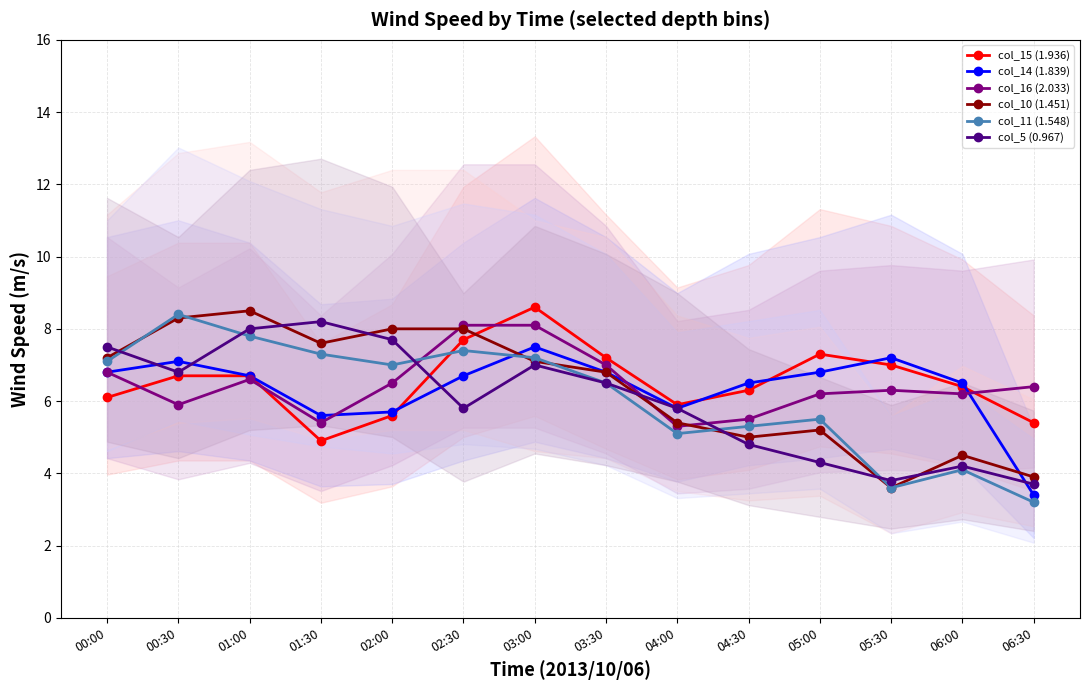

List the labels in order of col_10 (1.451) value, smallest first.

05:30, 06:30, 06:00, 04:30, 05:00, 04:00, 03:30, 03:00, 00:00, 01:30, 02:00, 02:30, 00:30, 01:00